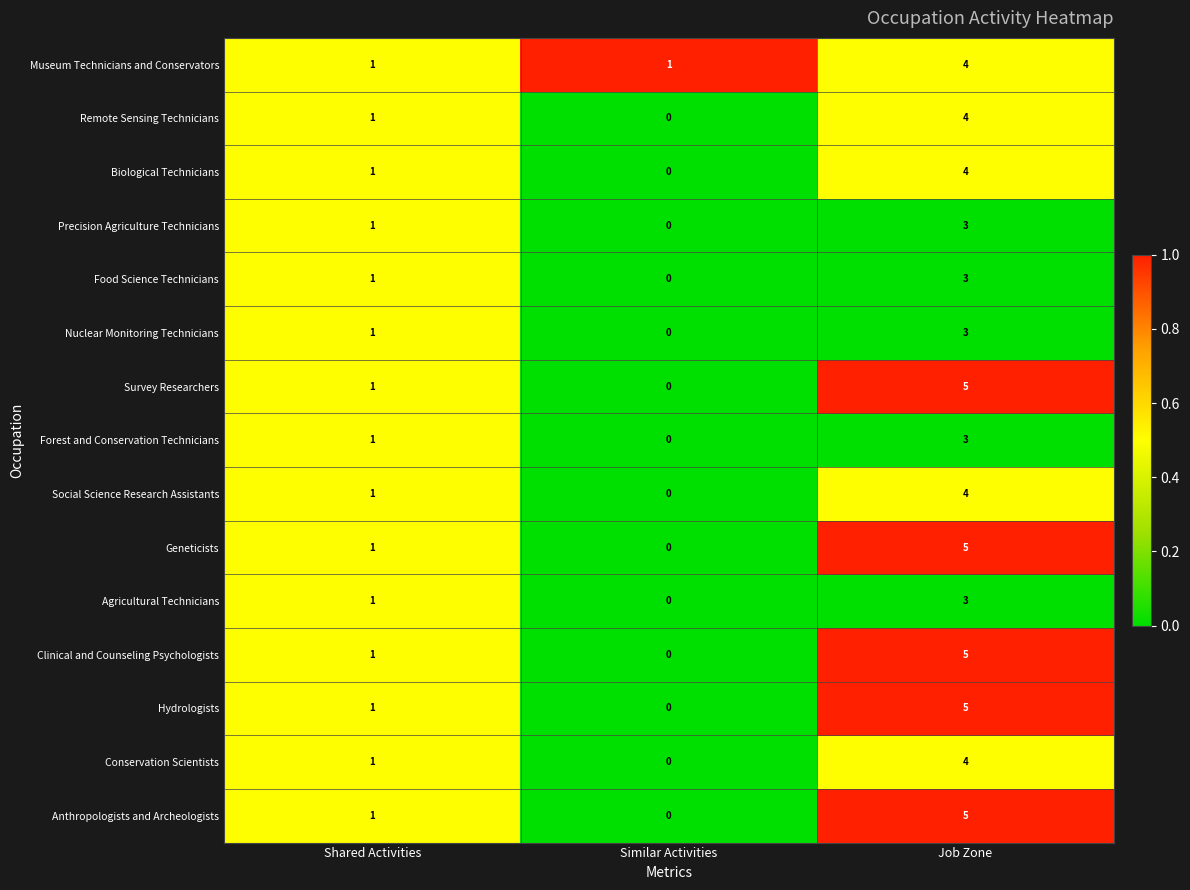

Rank the categories by Social Science Research Assistants value from lowest to highest.

Similar Activities, Shared Activities, Job Zone